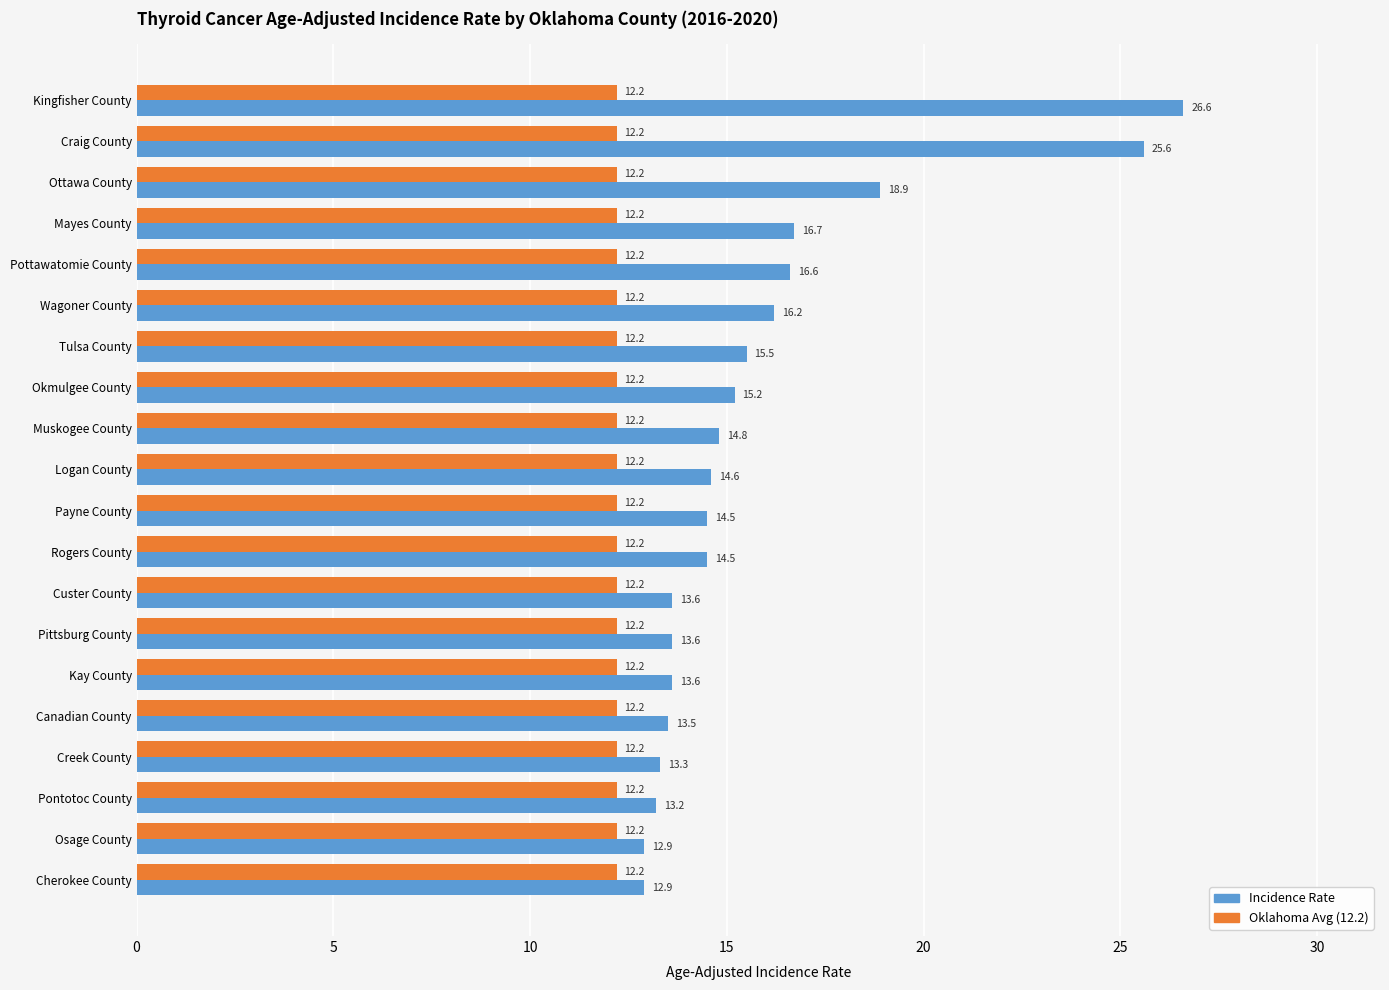

Which category has the highest value across all series?

Kingfisher County